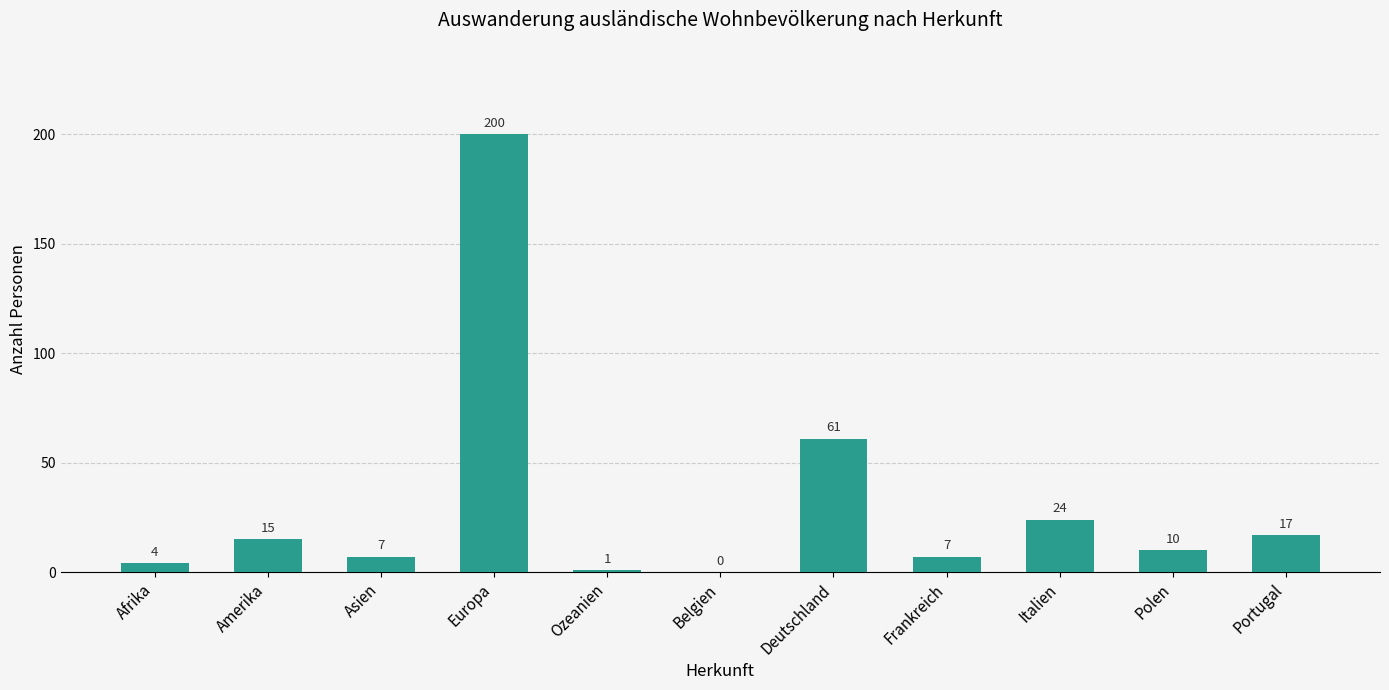

How many series are shown in this chart?

1